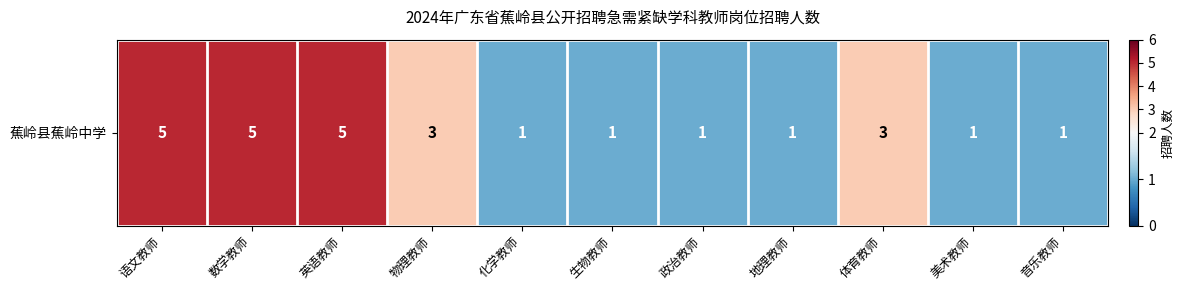

Which has a higher value, 体育教师 or 生物教师?

体育教师